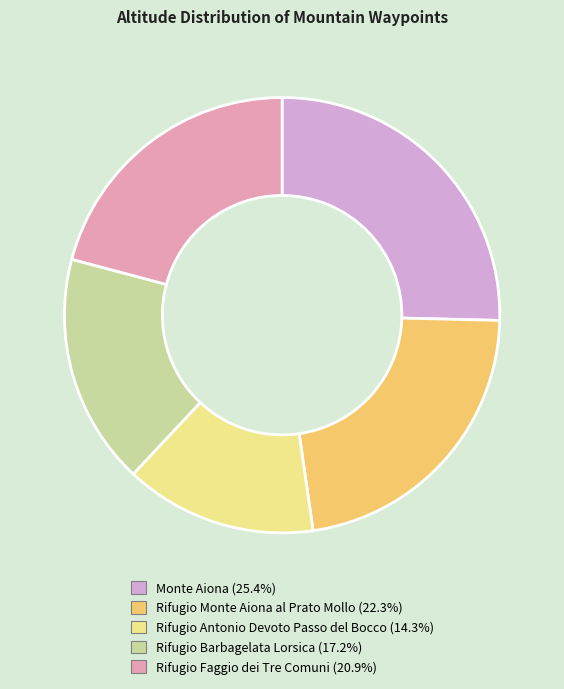

The Rifugio Monte Aiona al Prato Mollo slice represents 29% of the pie. True or false?

False